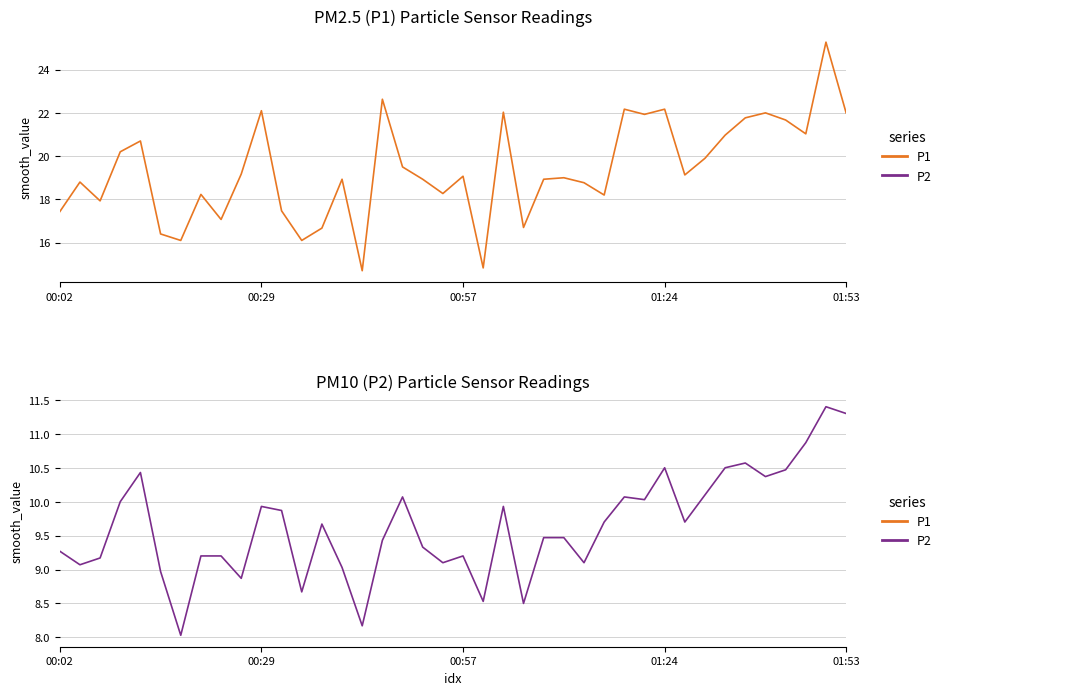

What is the minimum value shown in the chart?

8.0